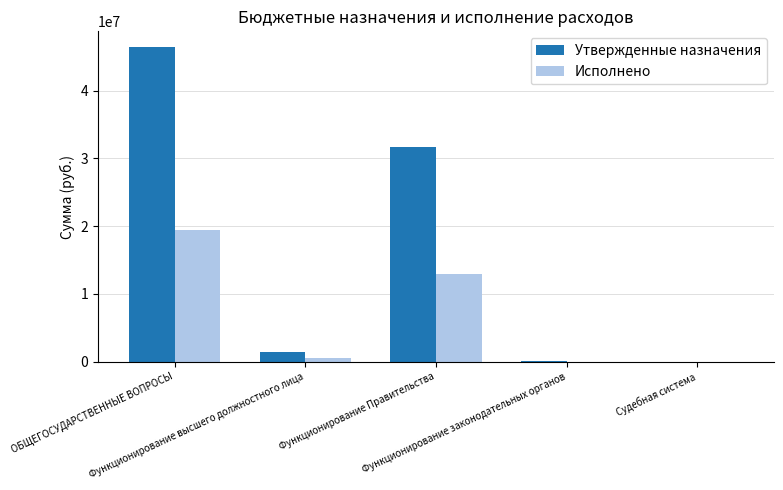

At which label is Исполнено closest to 9736888?

Функционирование Правительства